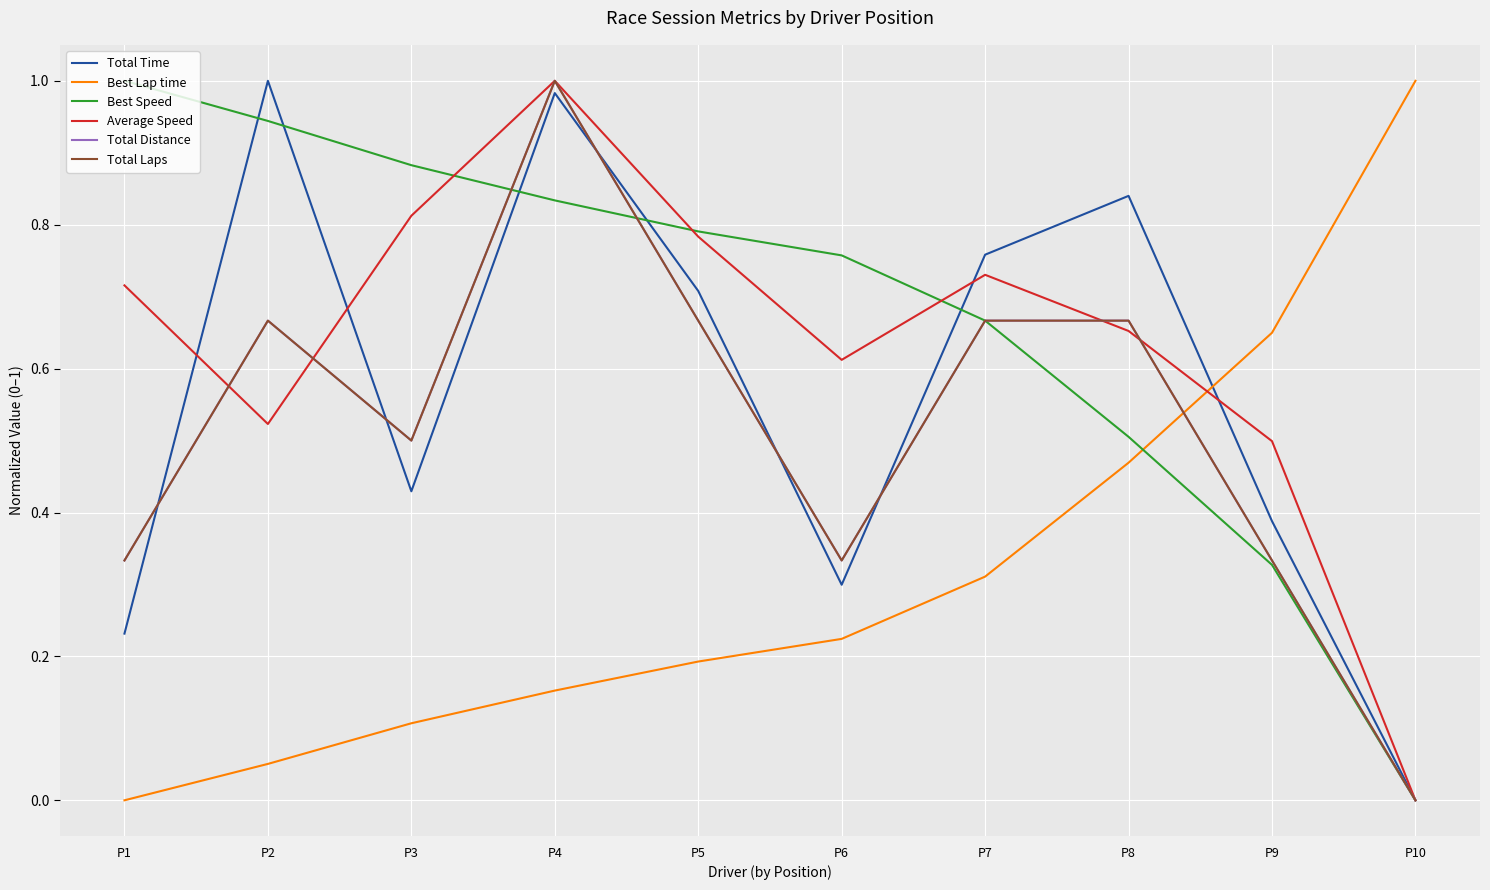

The value of Best Lap time at P7 is 0.1. True or false?

False